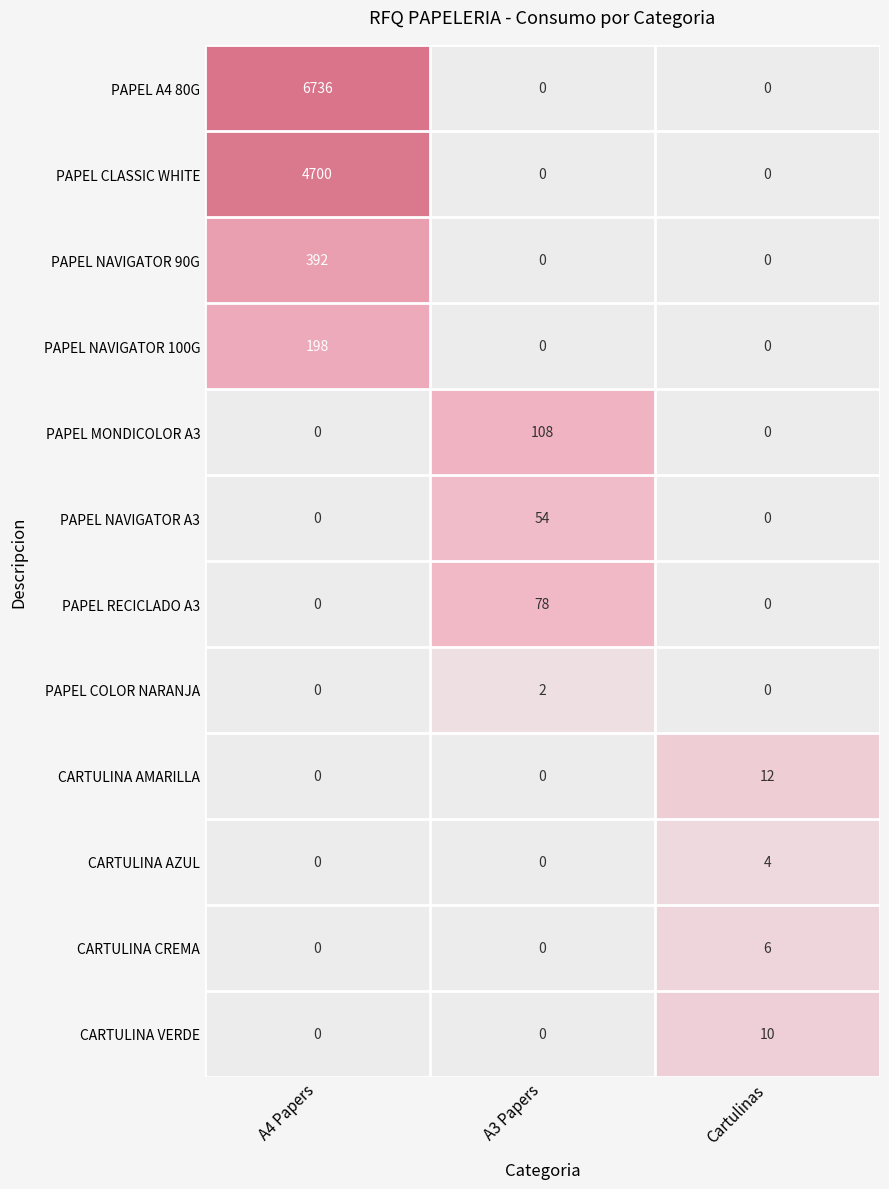

Which category has the highest value across all series?

A4 Papers